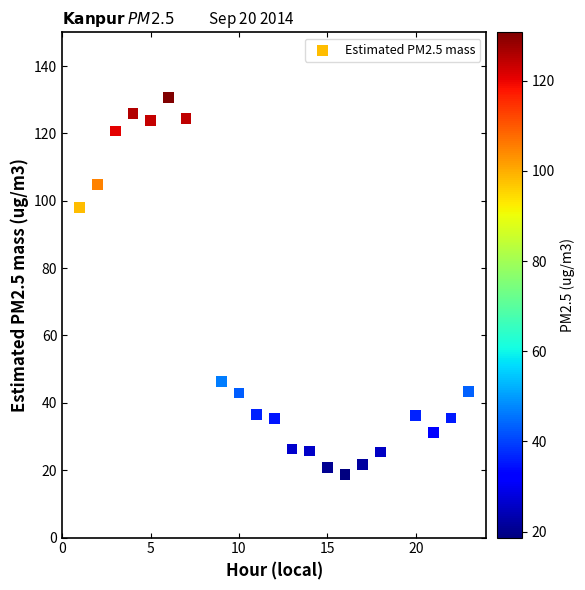

What is the range of X values (max minus min)?

22.0